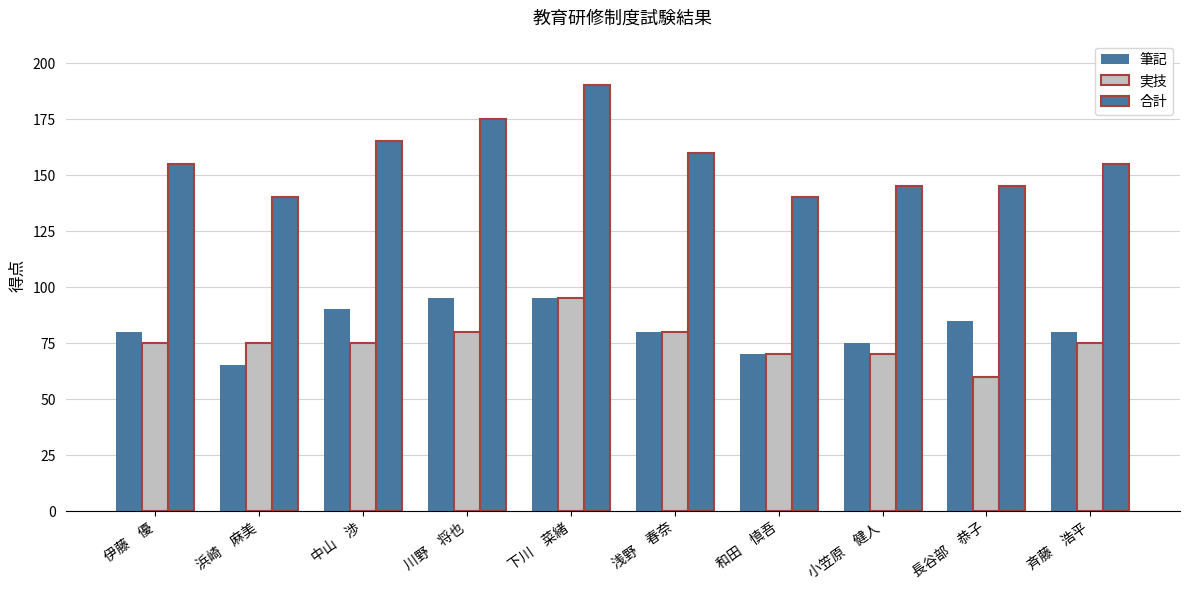

How many series are shown in this chart?

3